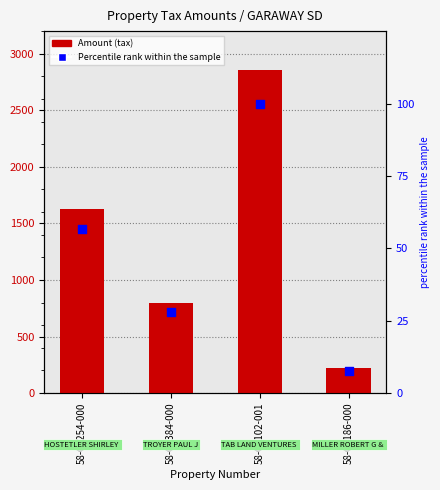

Which series reaches the maximum Y coordinate?

Amount